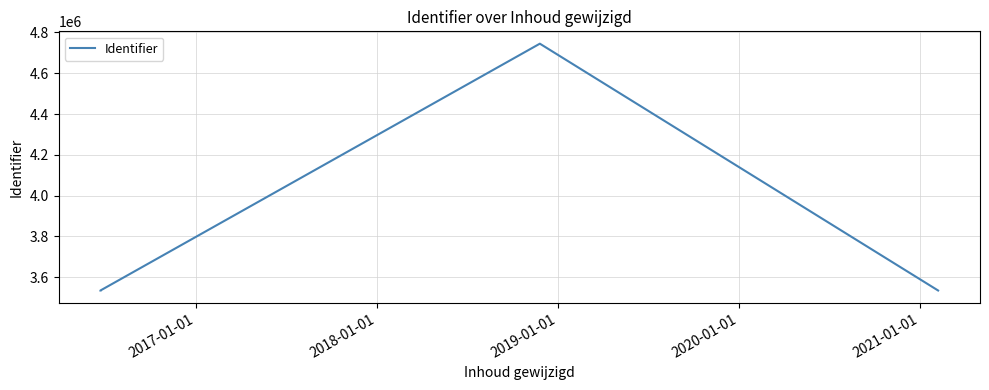

What is the difference between the second highest and minimum values?

8